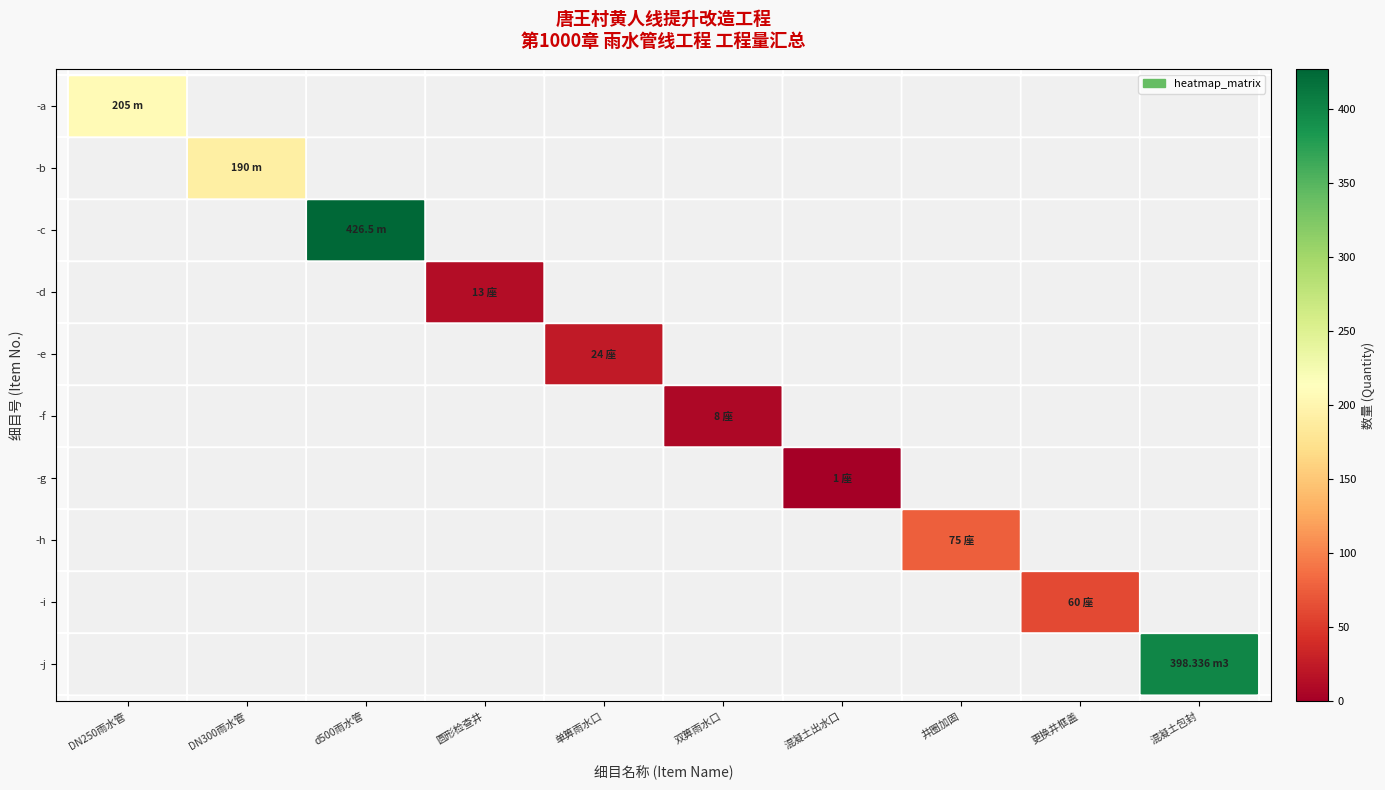

Reading left to right, extract all data points from this chart.

-a: DN250雨水管=0.5	DN300雨水管=0.0	d500雨水管=0.0	圆形检查井=0.0	单箅雨水口=0.0	双箅雨水口=0.0	混凝土出水口=0.0	井圈加固=0.0	更换井框盖=0.0	混凝土包封=0.0
-b: DN250雨水管=0.0	DN300雨水管=0.4	d500雨水管=0.0	圆形检查井=0.0	单箅雨水口=0.0	双箅雨水口=0.0	混凝土出水口=0.0	井圈加固=0.0	更换井框盖=0.0	混凝土包封=0.0
-c: DN250雨水管=0.0	DN300雨水管=0.0	d500雨水管=1.0	圆形检查井=0.0	单箅雨水口=0.0	双箅雨水口=0.0	混凝土出水口=0.0	井圈加固=0.0	更换井框盖=0.0	混凝土包封=0.0
-d: DN250雨水管=0.0	DN300雨水管=0.0	d500雨水管=0.0	圆形检查井=0.0	单箅雨水口=0.0	双箅雨水口=0.0	混凝土出水口=0.0	井圈加固=0.0	更换井框盖=0.0	混凝土包封=0.0
-e: DN250雨水管=0.0	DN300雨水管=0.0	d500雨水管=0.0	圆形检查井=0.0	单箅雨水口=0.1	双箅雨水口=0.0	混凝土出水口=0.0	井圈加固=0.0	更换井框盖=0.0	混凝土包封=0.0
-f: DN250雨水管=0.0	DN300雨水管=0.0	d500雨水管=0.0	圆形检查井=0.0	单箅雨水口=0.0	双箅雨水口=0.0	混凝土出水口=0.0	井圈加固=0.0	更换井框盖=0.0	混凝土包封=0.0
-g: DN250雨水管=0.0	DN300雨水管=0.0	d500雨水管=0.0	圆形检查井=0.0	单箅雨水口=0.0	双箅雨水口=0.0	混凝土出水口=0.0	井圈加固=0.0	更换井框盖=0.0	混凝土包封=0.0
-h: DN250雨水管=0.0	DN300雨水管=0.0	d500雨水管=0.0	圆形检查井=0.0	单箅雨水口=0.0	双箅雨水口=0.0	混凝土出水口=0.0	井圈加固=0.2	更换井框盖=0.0	混凝土包封=0.0
-i: DN250雨水管=0.0	DN300雨水管=0.0	d500雨水管=0.0	圆形检查井=0.0	单箅雨水口=0.0	双箅雨水口=0.0	混凝土出水口=0.0	井圈加固=0.0	更换井框盖=0.1	混凝土包封=0.0
-j: DN250雨水管=0.0	DN300雨水管=0.0	d500雨水管=0.0	圆形检查井=0.0	单箅雨水口=0.0	双箅雨水口=0.0	混凝土出水口=0.0	井圈加固=0.0	更换井框盖=0.0	混凝土包封=0.9